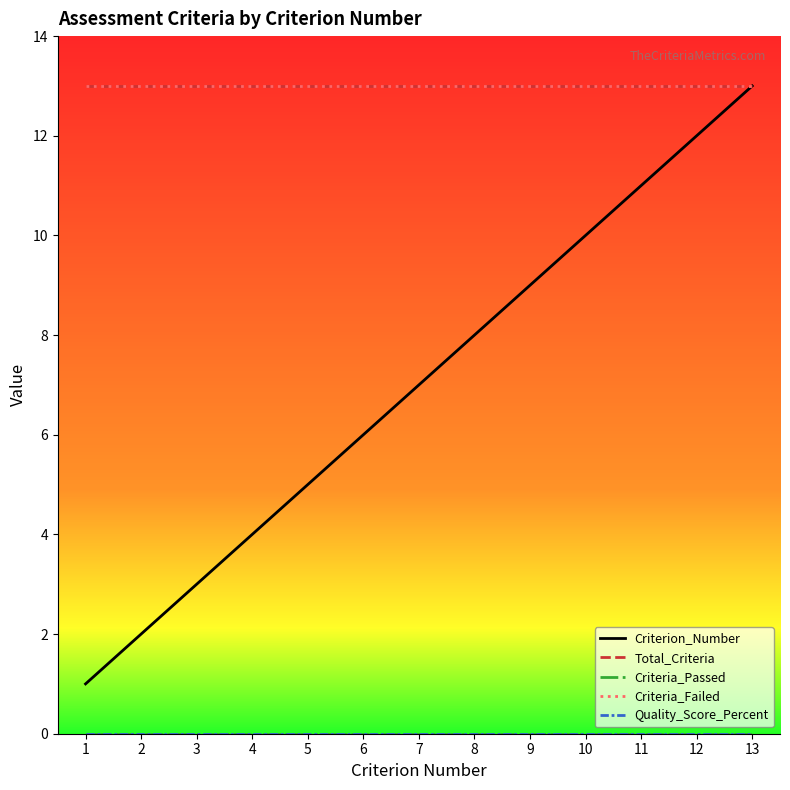

Does the chart have visible grid lines?

No